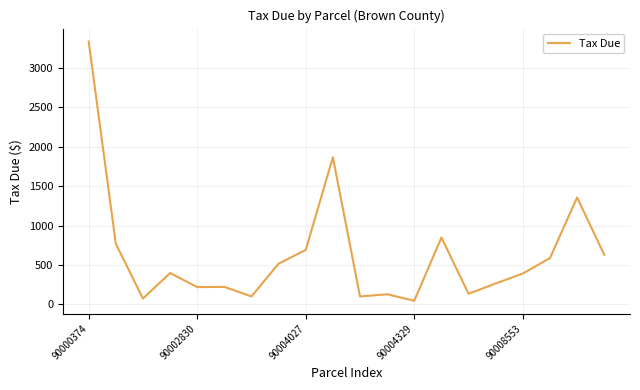

What is the greatest value displayed?

3334.7